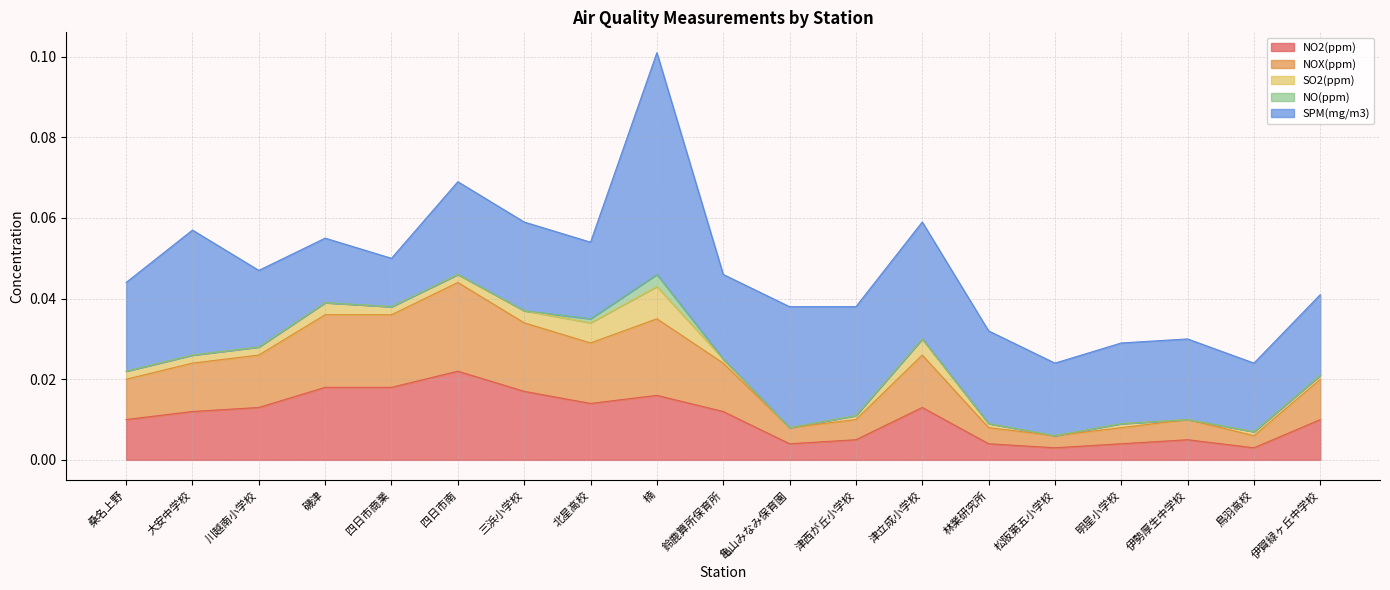

How many lines are shown in the chart?

5